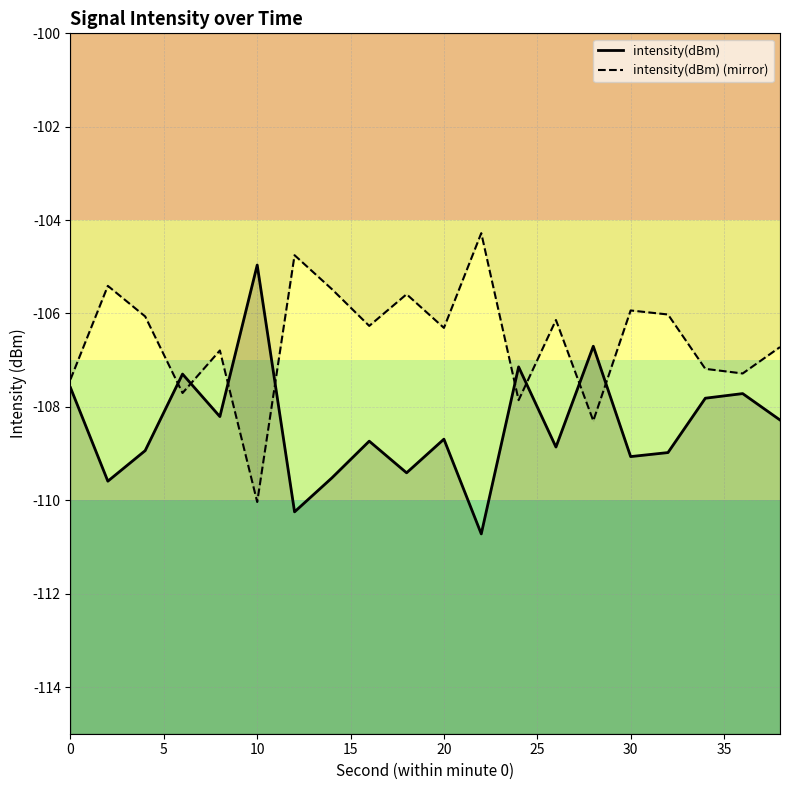

How many values in the intensity(dBm) series exceed -108?

7